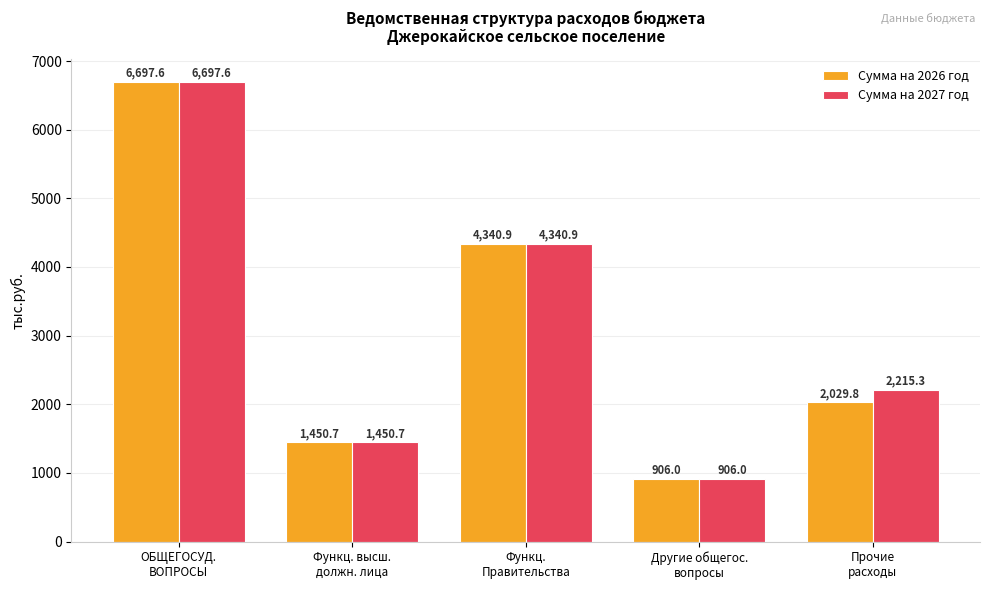

Where does the Сумма на 2026 год series first go above 2029?

ОБЩЕГОСУД.
ВОПРОСЫ